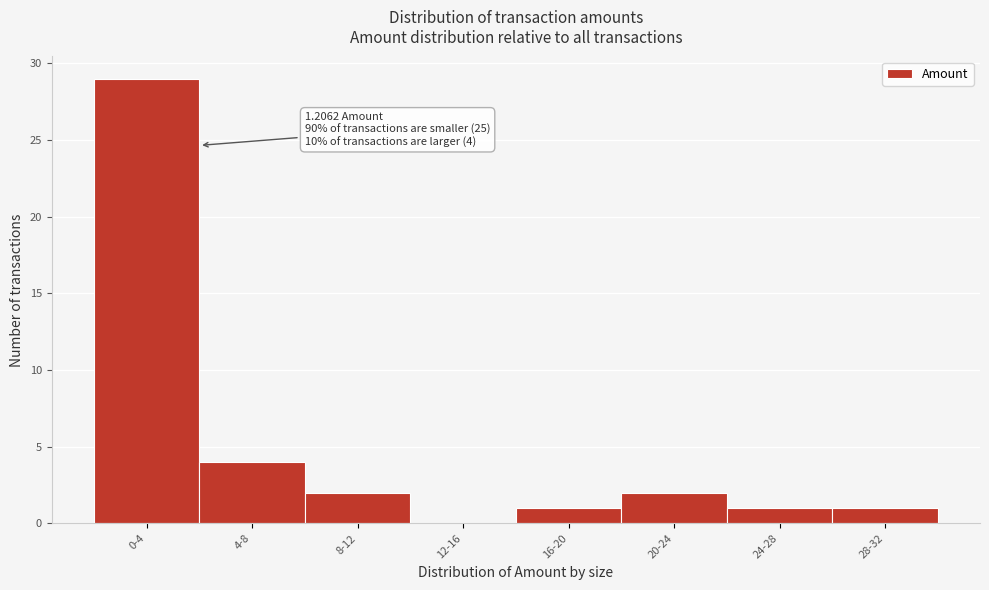

Reading right to left, transcribe all the data shown in this chart.

28-32=1	24-28=1	20-24=2	16-20=1	12-16=0	8-12=2	4-8=4	0-4=29